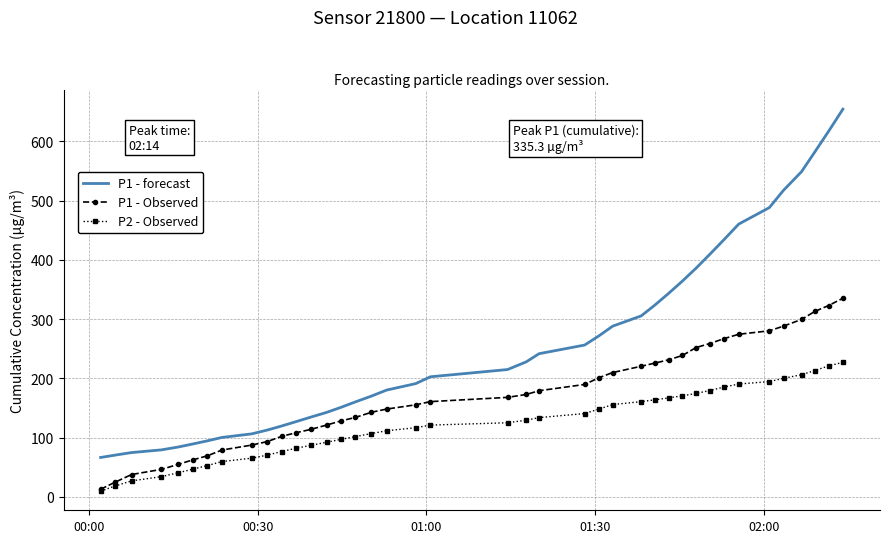

Rank the series by their maximum value, from lowest to highest.

P2 - Observed, P1 - Observed, P1 - forecast